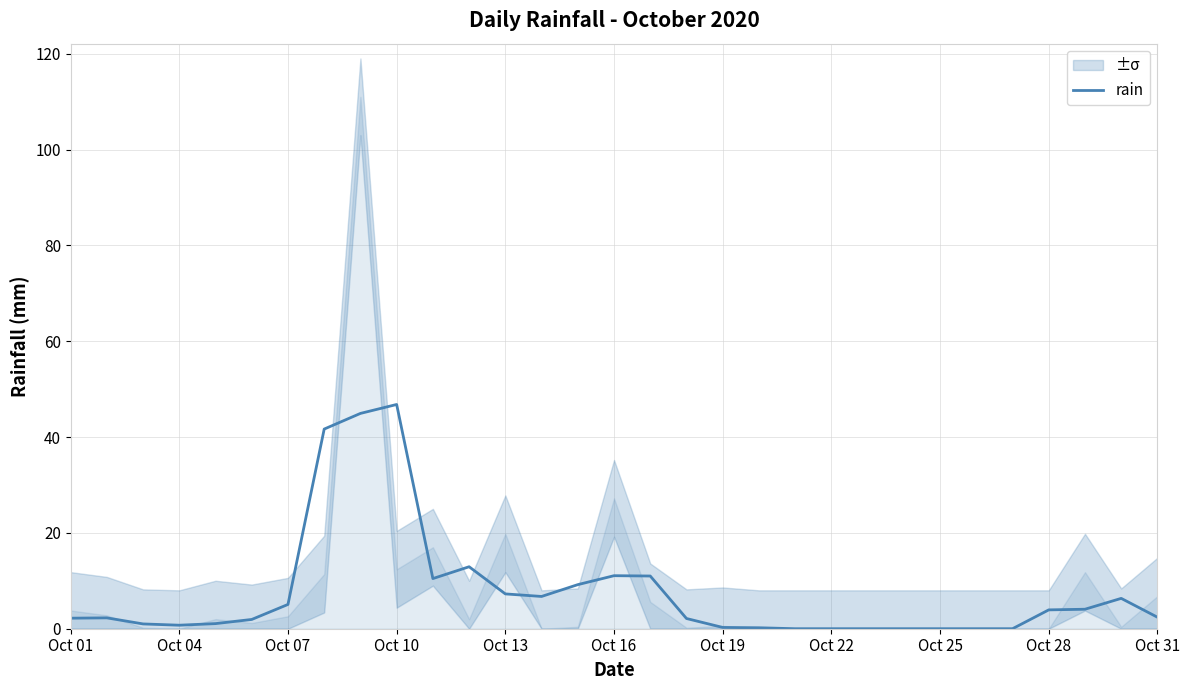

The chart shows a value of 2.2 at Oct 16. True or false?

False